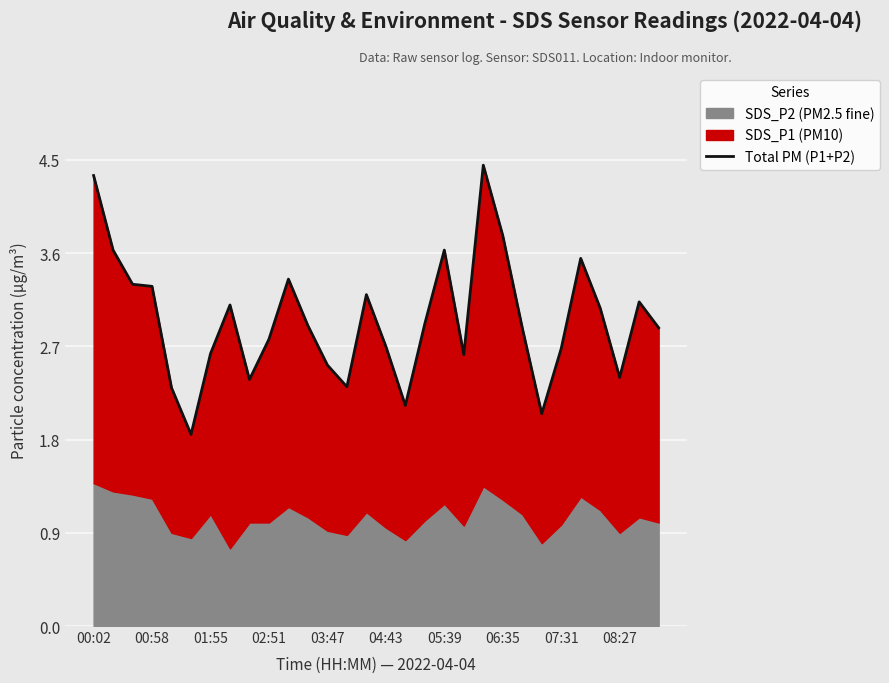

What is the sum of the values at 23 and 21?

5.8